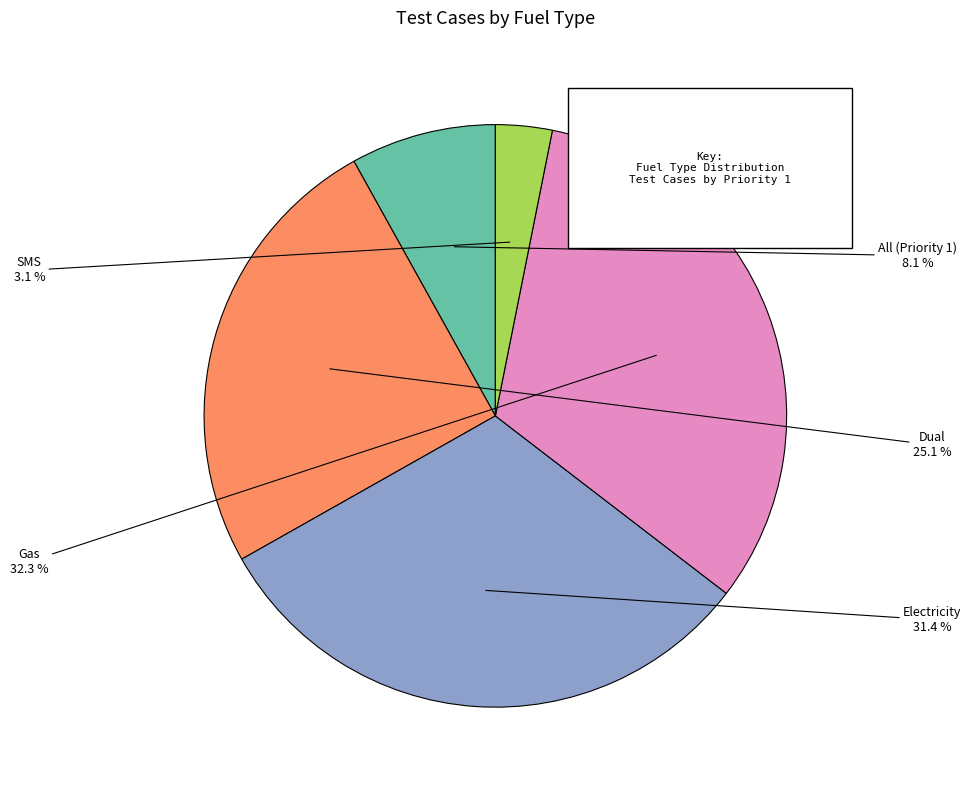

Rank the categories by value from highest to lowest.

Gas, Electricity, Dual, All (Priority 1), SMS